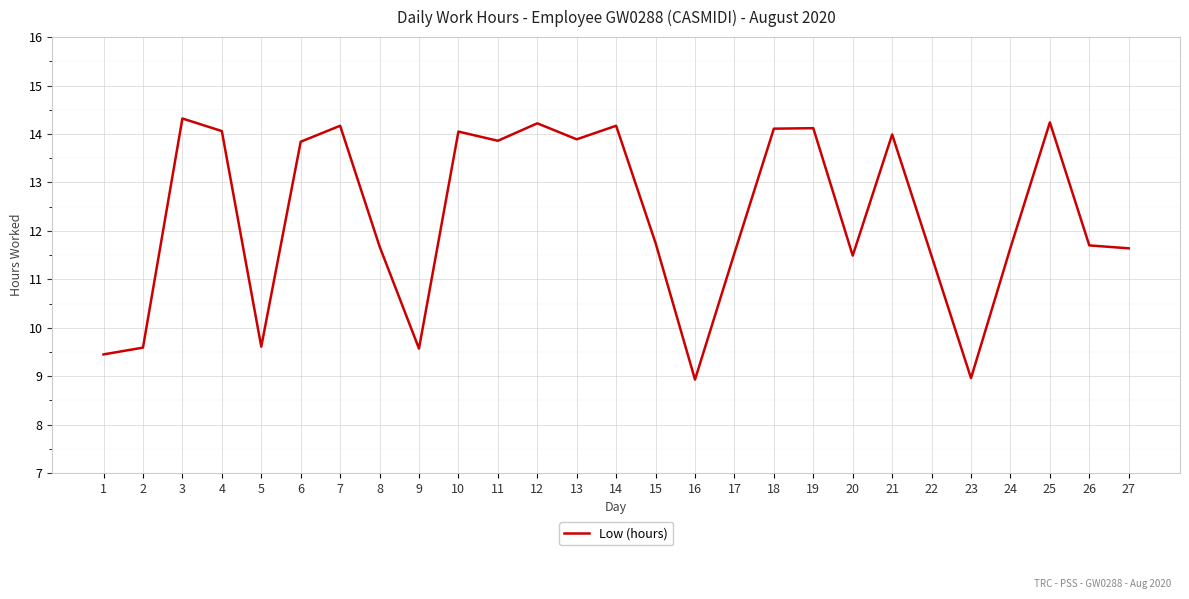

What is the smallest value displayed?

8.9